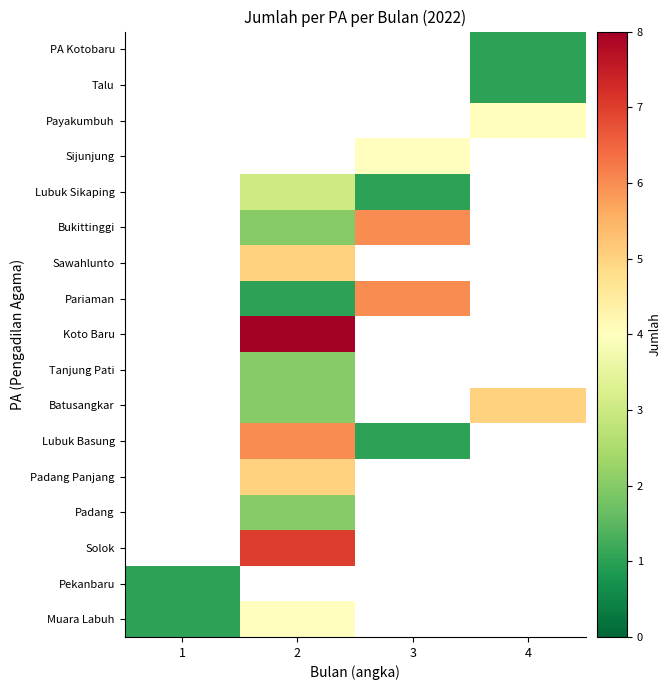

Between 3 and 2, which is larger?

2